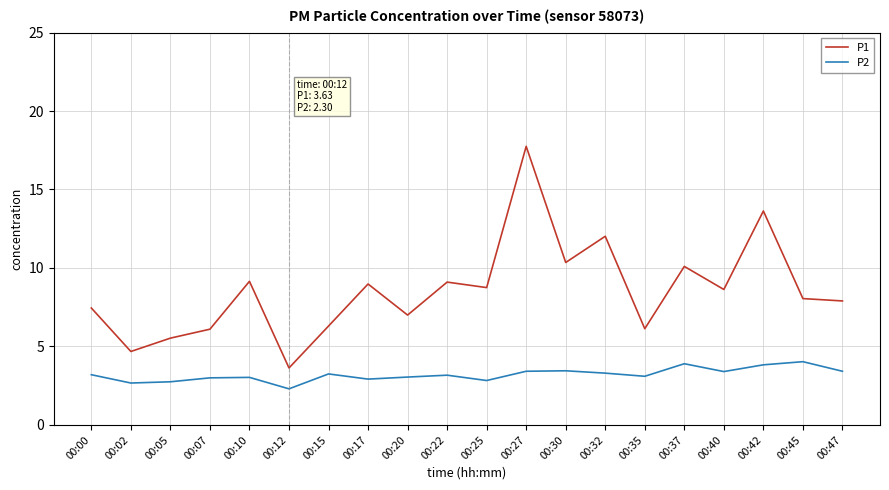

True or false: P1 and P2 cross at least once.

False